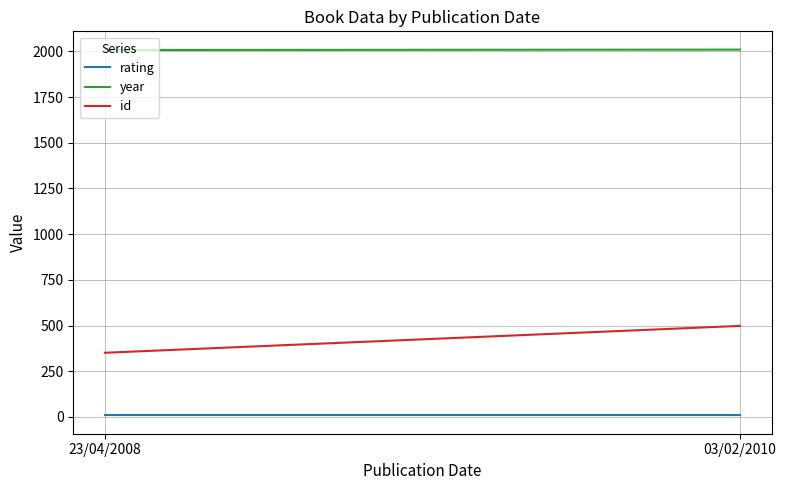

Rank the series at 23/04/2008 from lowest to highest value.

rating, id, year